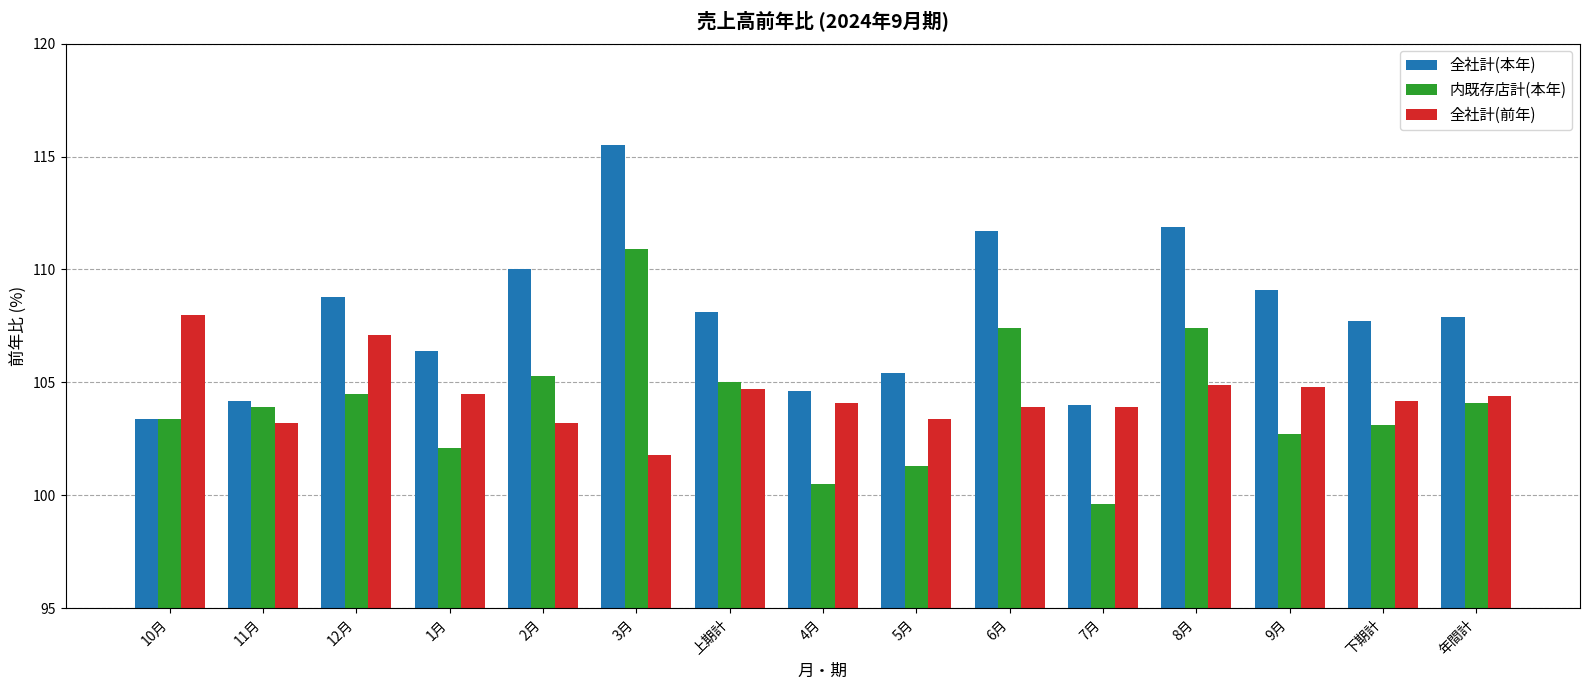

What is the difference between the maximum and minimum values in the 内既存店計(本年) series?

11.3